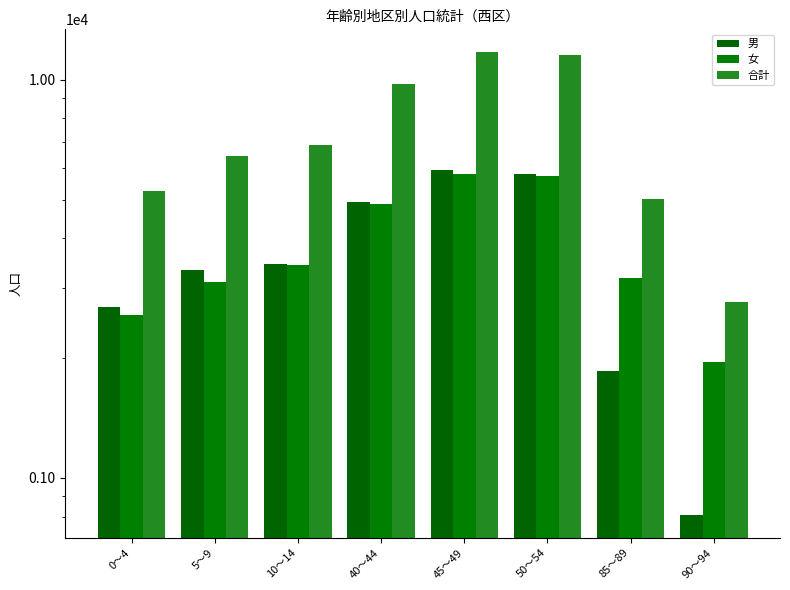

What is the maximum value shown in the chart?

11722